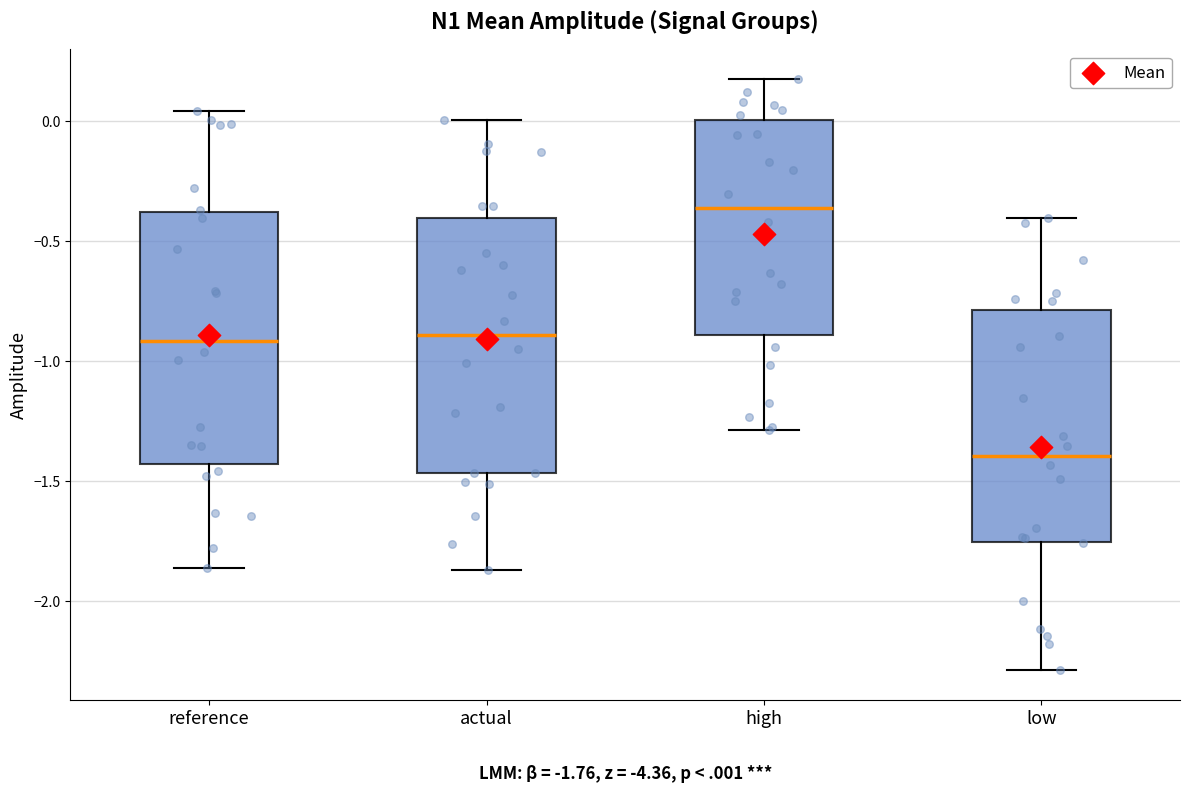

Which box has the highest median line?

high